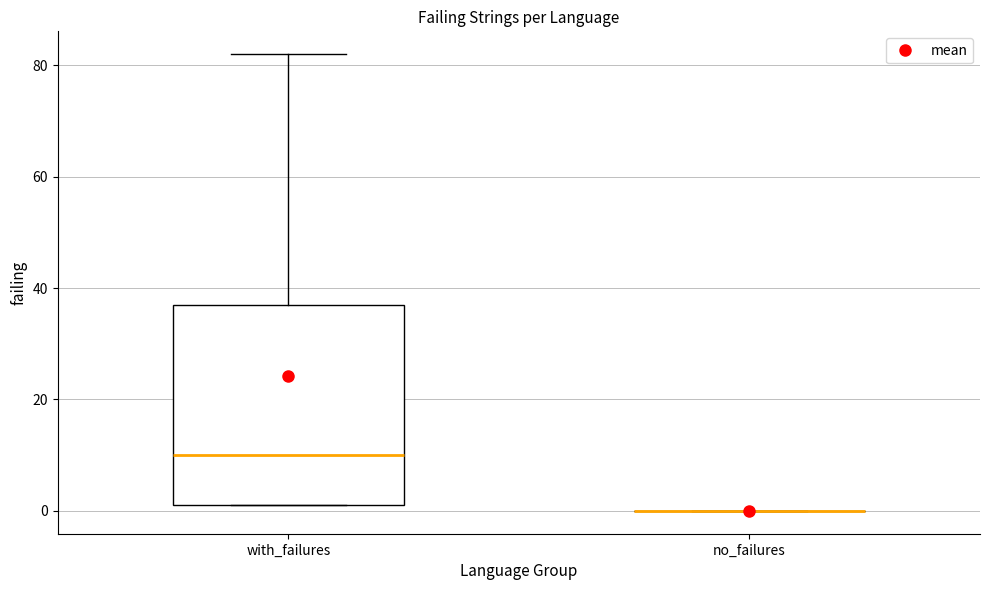

Reading left to right, transcribe this box plot: for each box, give where its median line is, the range the box spans, and where its two whiskers end, as read against the y-axis. The values are not printed on the chart, so give them approximately, as read against the axis.

with_failures: median 10, box 2 to 38, whiskers 2 to 82
no_failures: box collapsed to a line at 0, whiskers 0 to 0